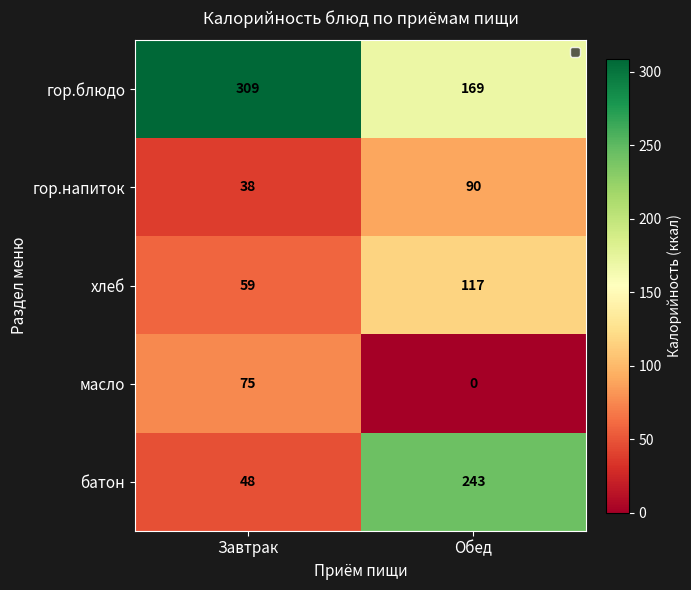

Where is гор.напиток nearest to the value 64?

Завтрак